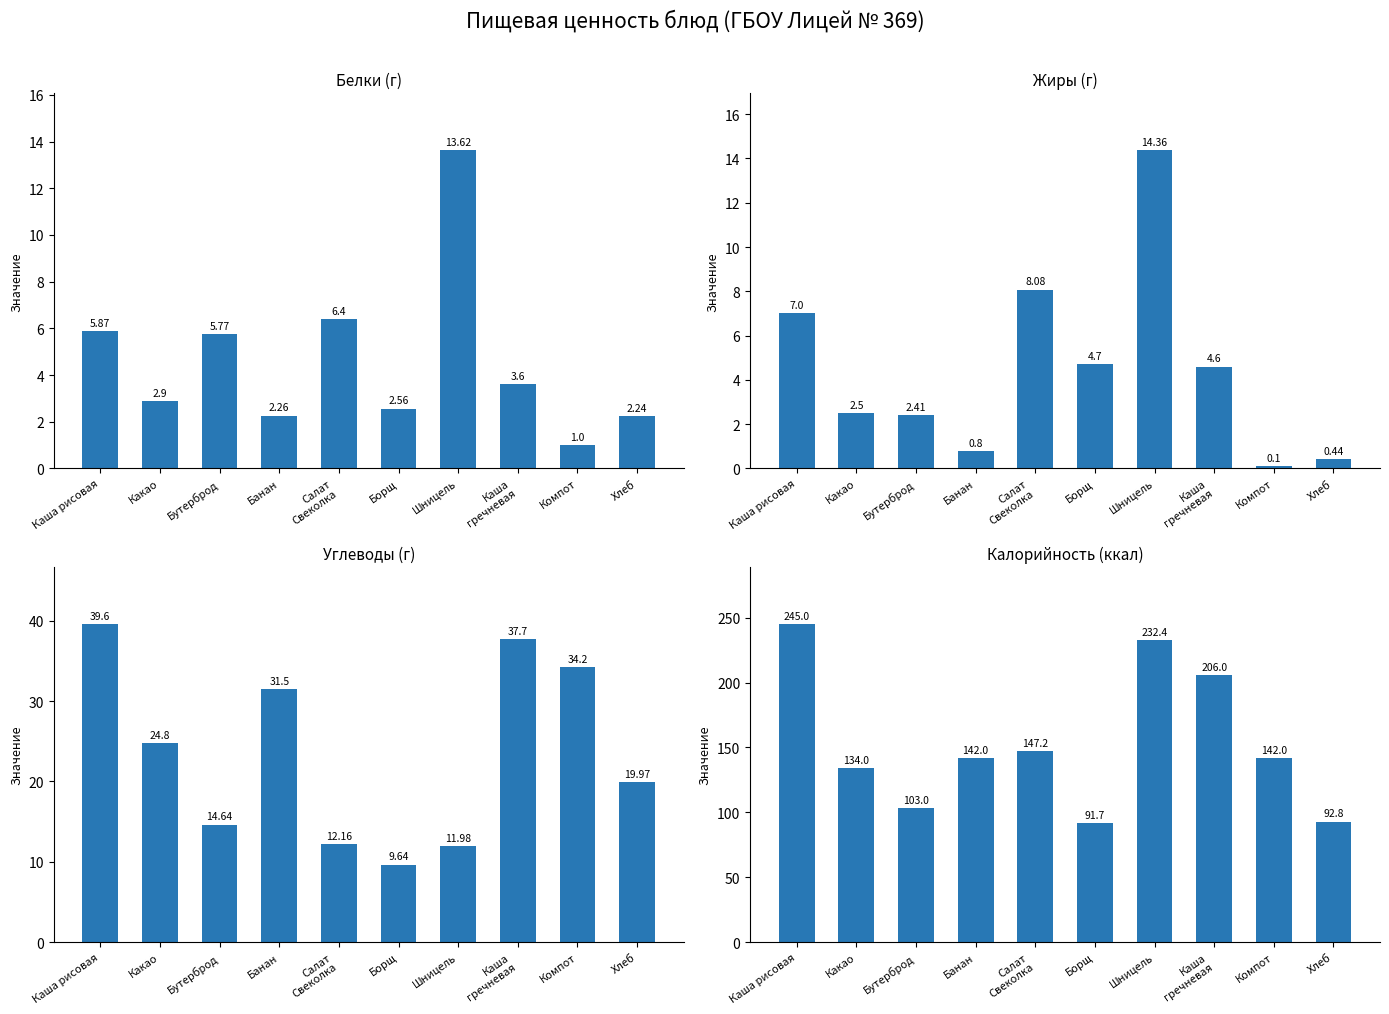

List the series in order of their peak value, highest first.

Калорийность, Углеводы, Жиры, Белки